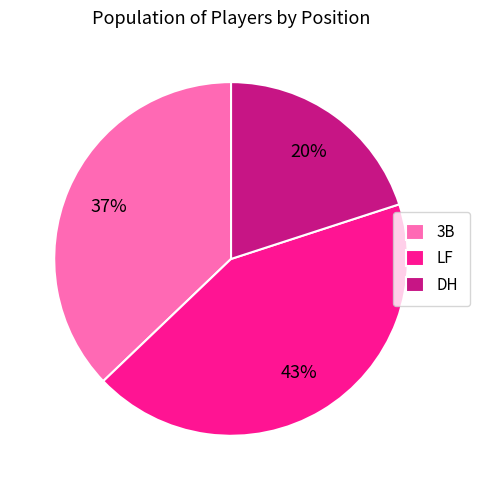

Is it true that LF is 43% of the pie?

True